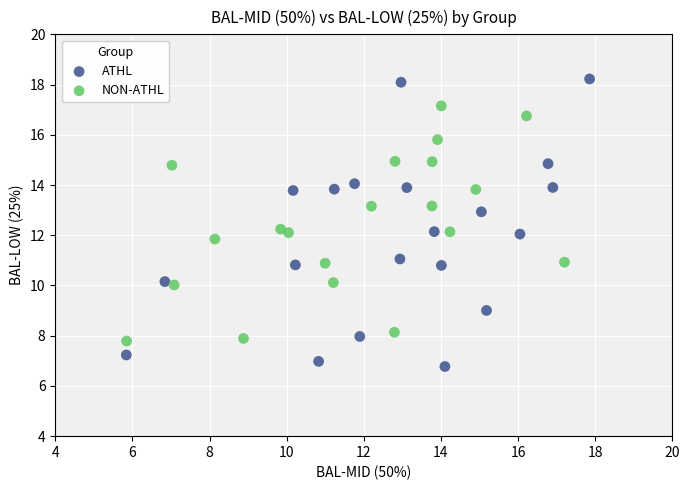

Which series reaches the maximum Y coordinate?

ATHL